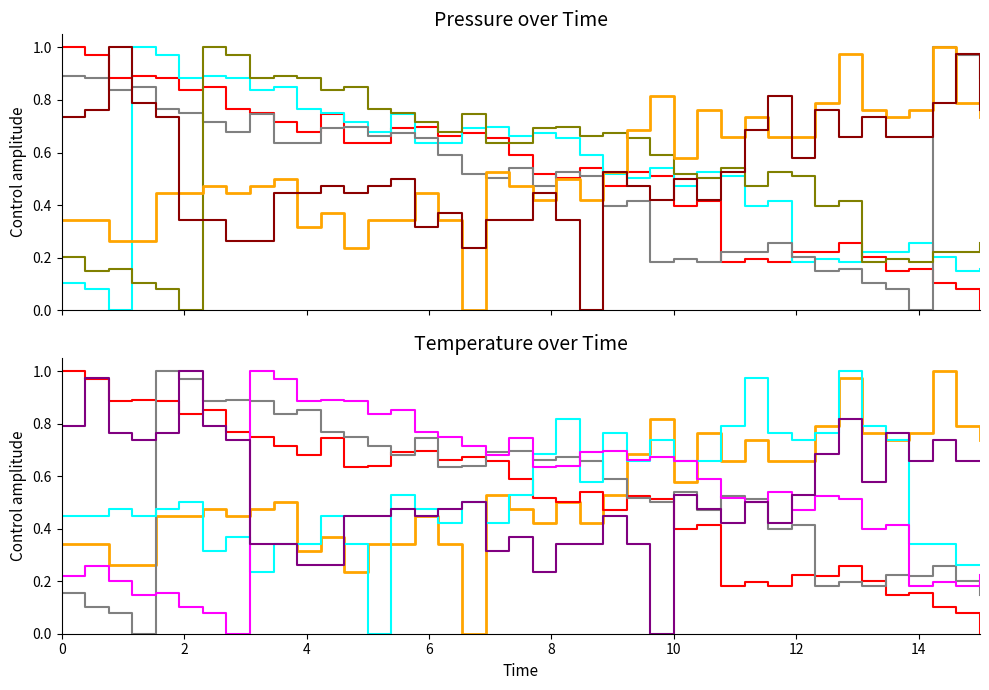

Which series has the widest spread of values?

pressure